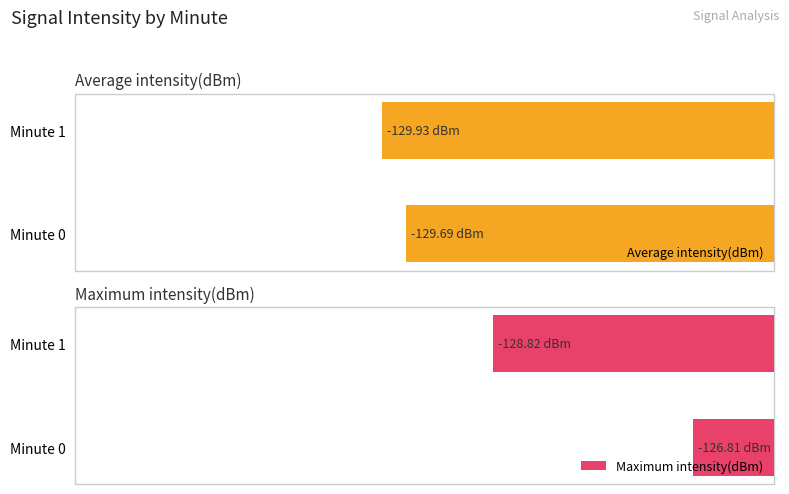

True or false: Maximum intensity(dBm) has a value of -66.0 at Minute 1.

False